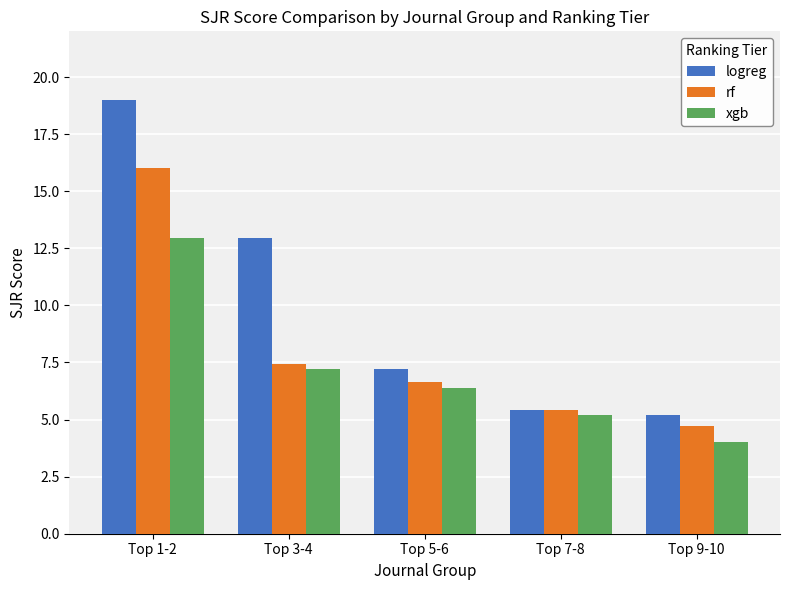

What is the value of the xgb bar at the 5th from the left?

4.0